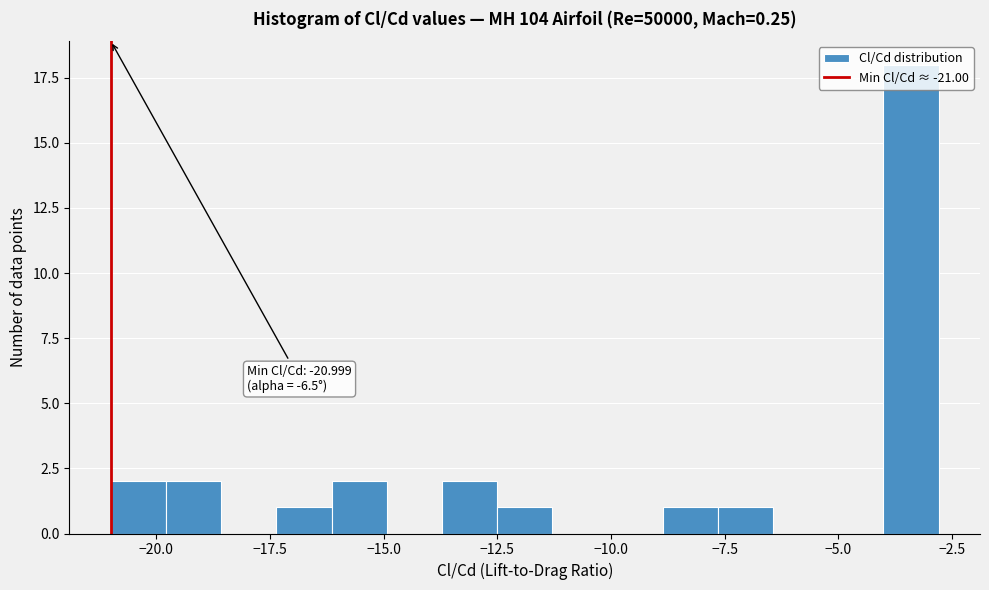

Read against the x-axis, roughly where is the centre of the tallest bar?

-3.5